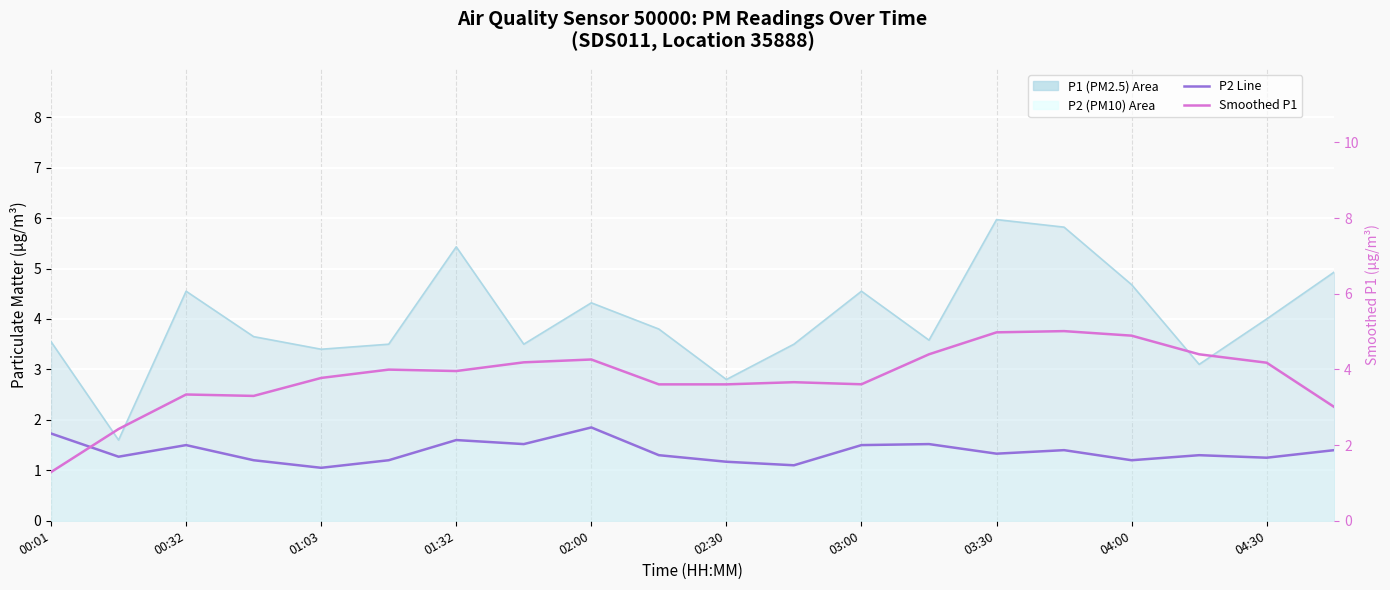

What is the value of the P2 Line point at the 11th from the left?

1.2